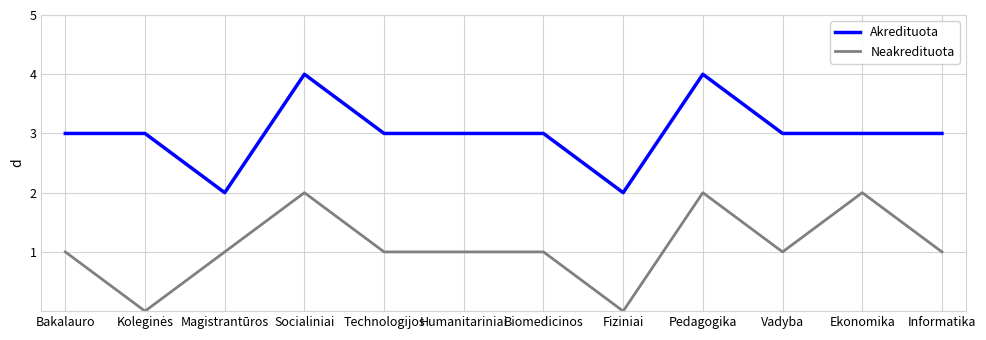

Reading left to right, extract all data points from this chart.

Akredituota: 3	3	2	4	3	3	3	2	4	3	3	3
Neakredituota: 1	0	1	2	1	1	1	0	2	1	2	1